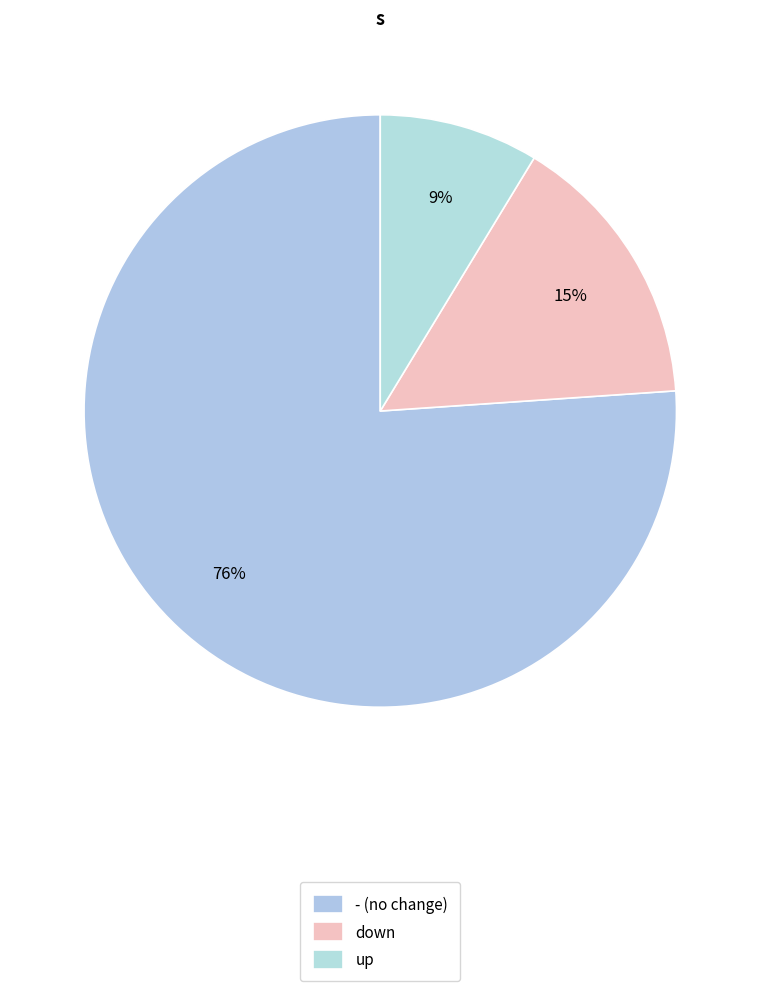

Is it true that up is 9% of the pie?

True